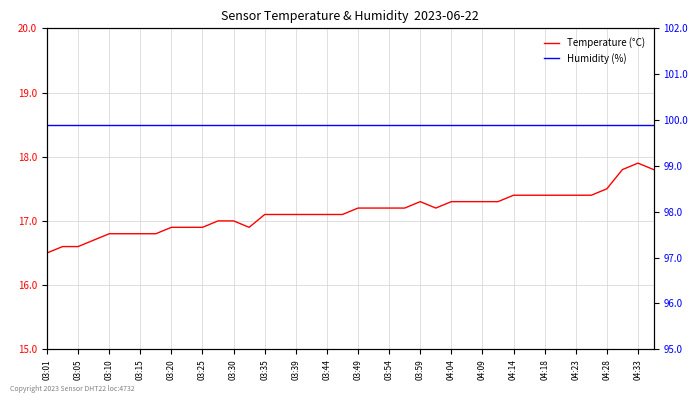

Which series has the largest range (max minus min)?

Temperature (°C)